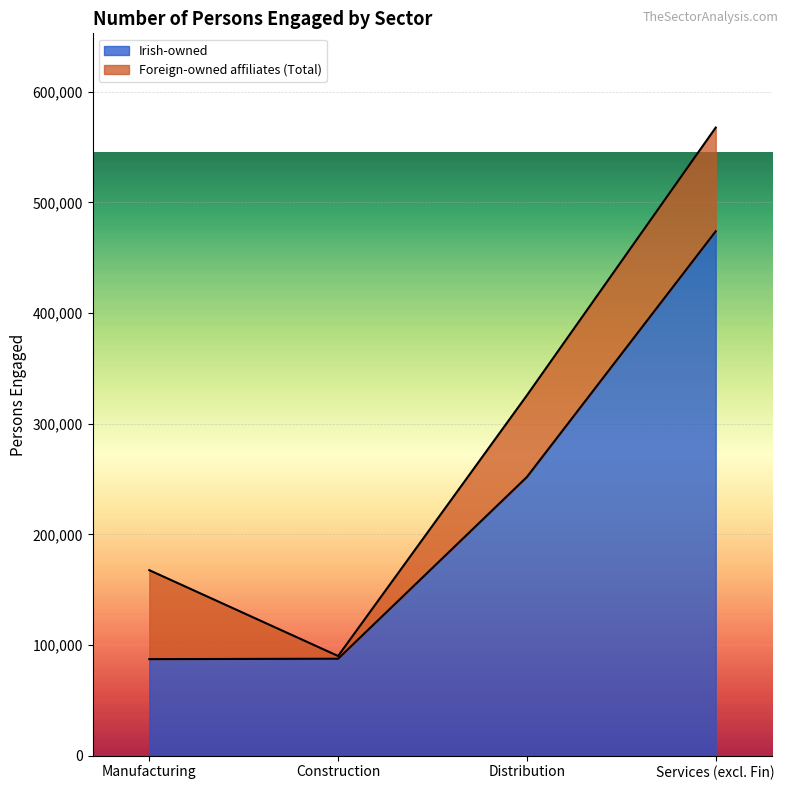

What is the value of the 4th point from the left?

473888